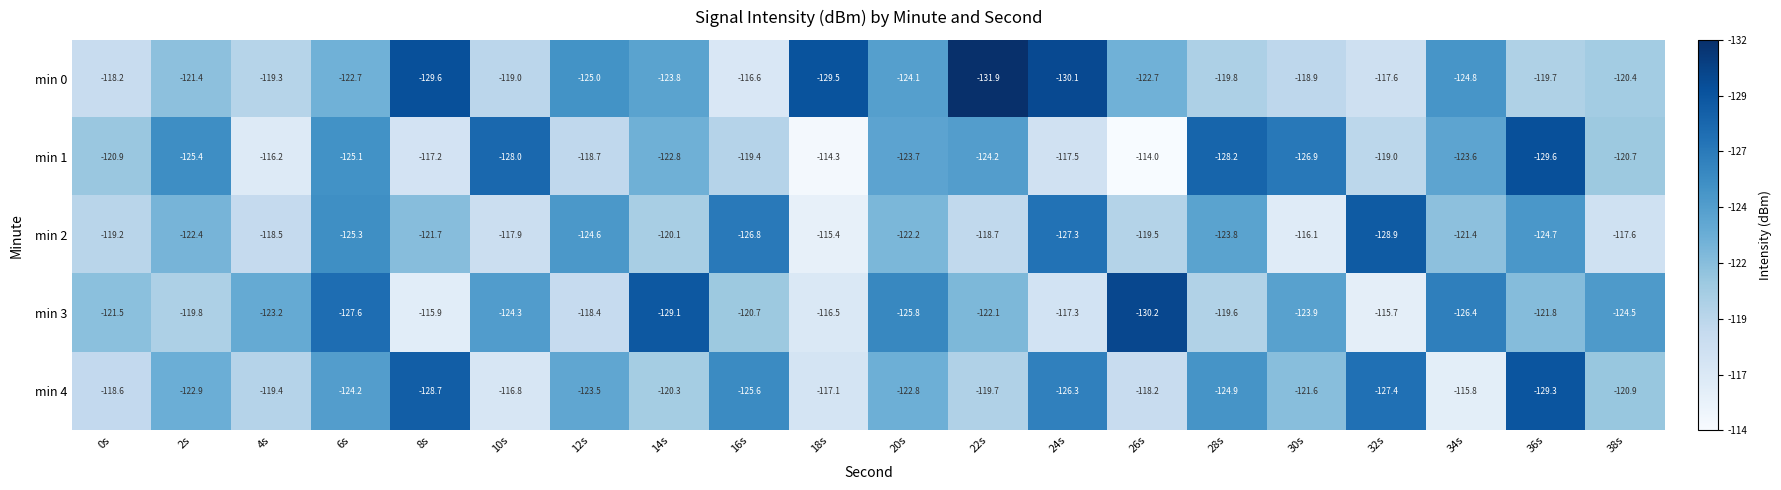

True or false: min 1 has a value of -114.0 at 26s.

True